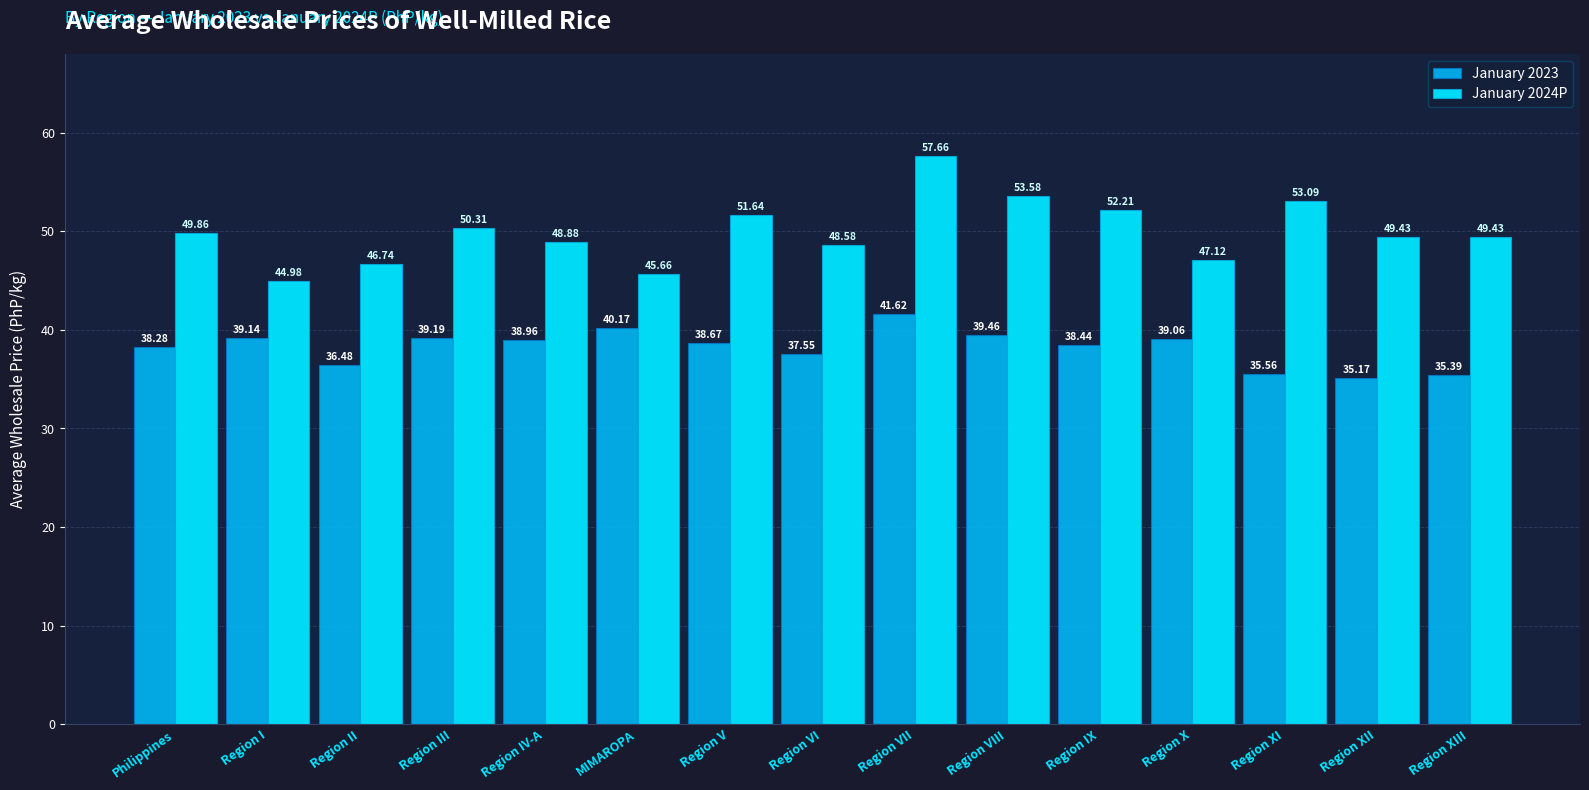

Reading left to right, extract all data points from this chart.

January 2023: Philippines=38.3	Region I=39.1	Region II=36.5	Region III=39.2	Region IV-A=39.0	MIMAROPA=40.2	Region V=38.7	Region VI=37.5	Region VII=41.6	Region VIII=39.5	Region IX=38.4	Region X=39.1	Region XI=35.6	Region XII=35.2	Region XIII=35.4
January 2024P: Philippines=49.9	Region I=45.0	Region II=46.7	Region III=50.3	Region IV-A=48.9	MIMAROPA=45.7	Region V=51.6	Region VI=48.6	Region VII=57.7	Region VIII=53.6	Region IX=52.2	Region X=47.1	Region XI=53.1	Region XII=49.4	Region XIII=49.4